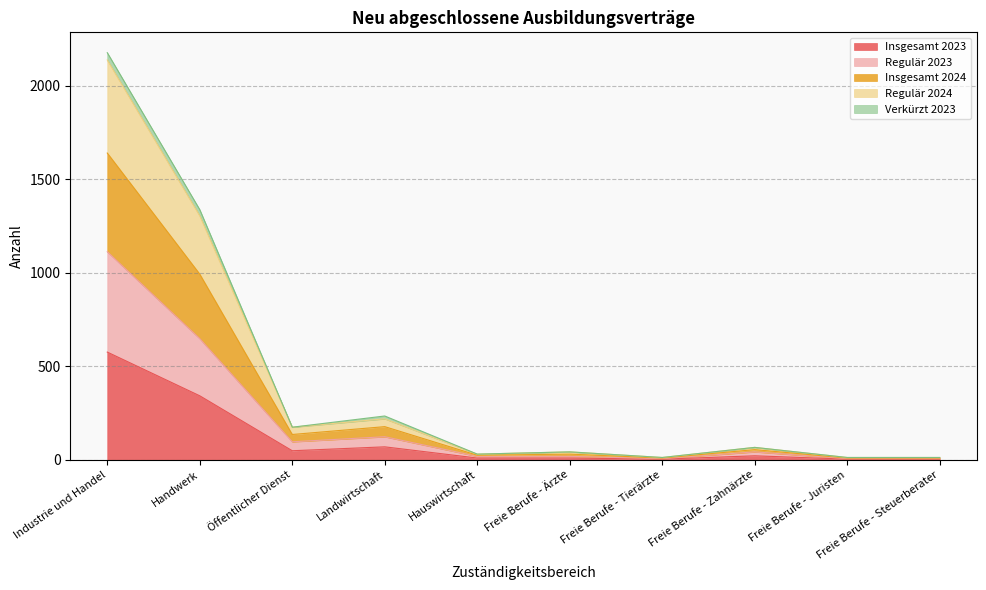

What is the label of the 3rd point from the left?

Öffentlicher Dienst